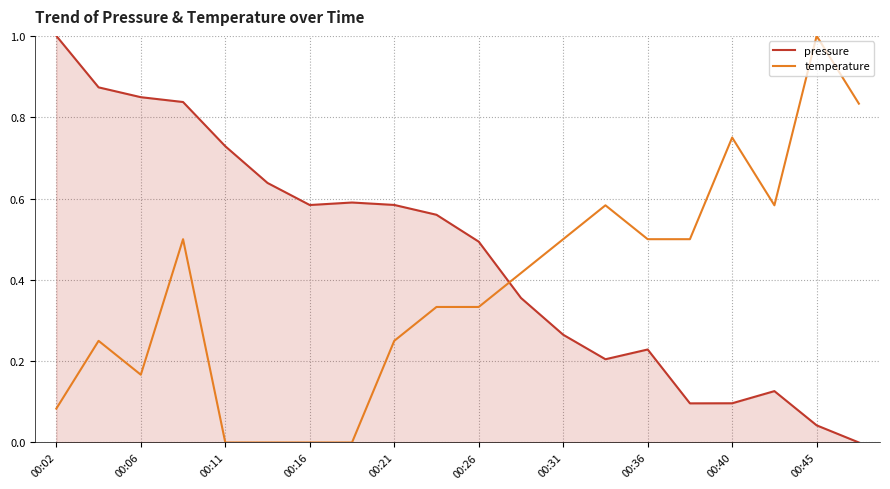

What is the greatest value displayed?

1.0